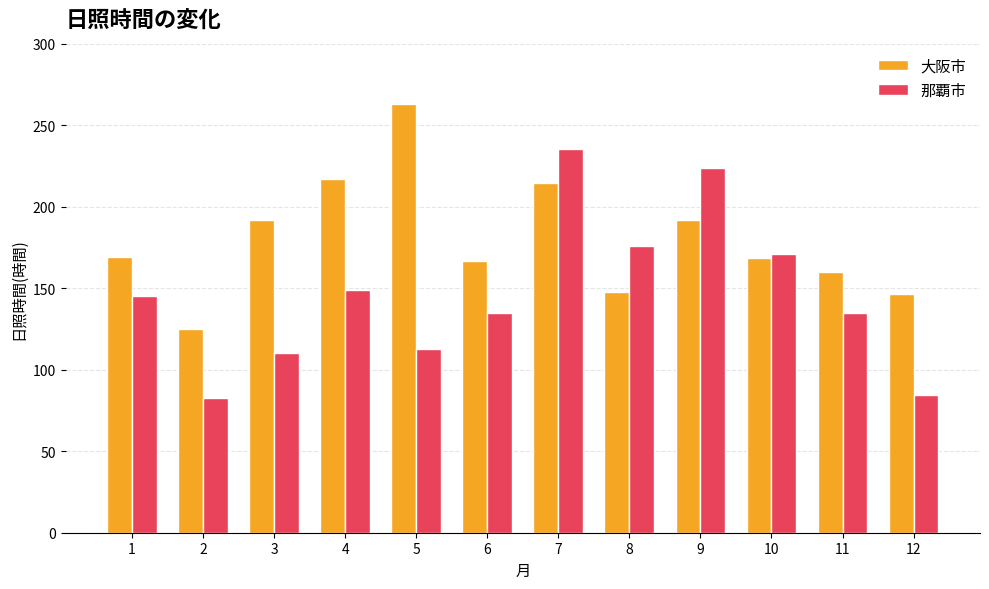

How many data points does each series have?

12